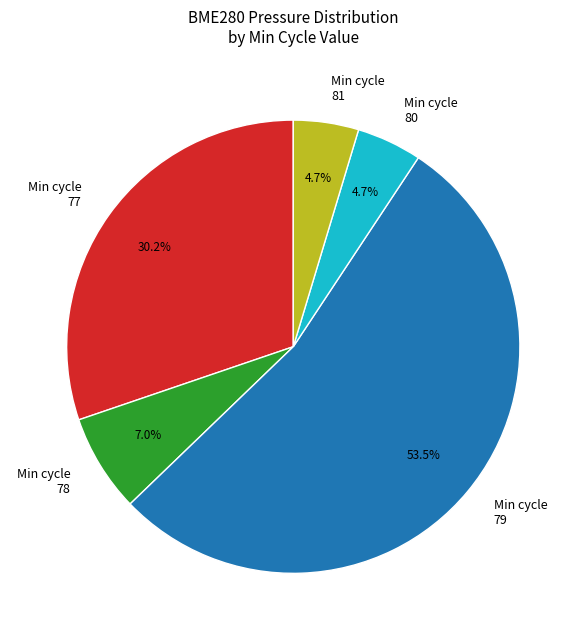

Combined, do Min cycle 77 and Min cycle 81 account for over 50%?

No